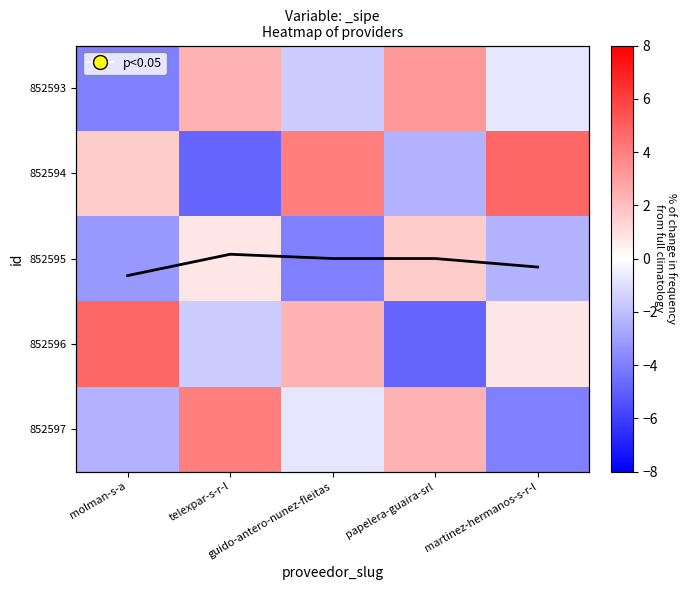

The 852594 series shows 6.6 at guido-antero-nunez-fleitas. True or false?

False